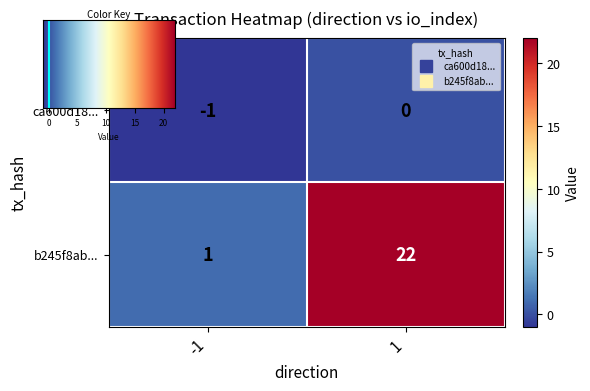

What is the sum of all b245f8ab... values?

23